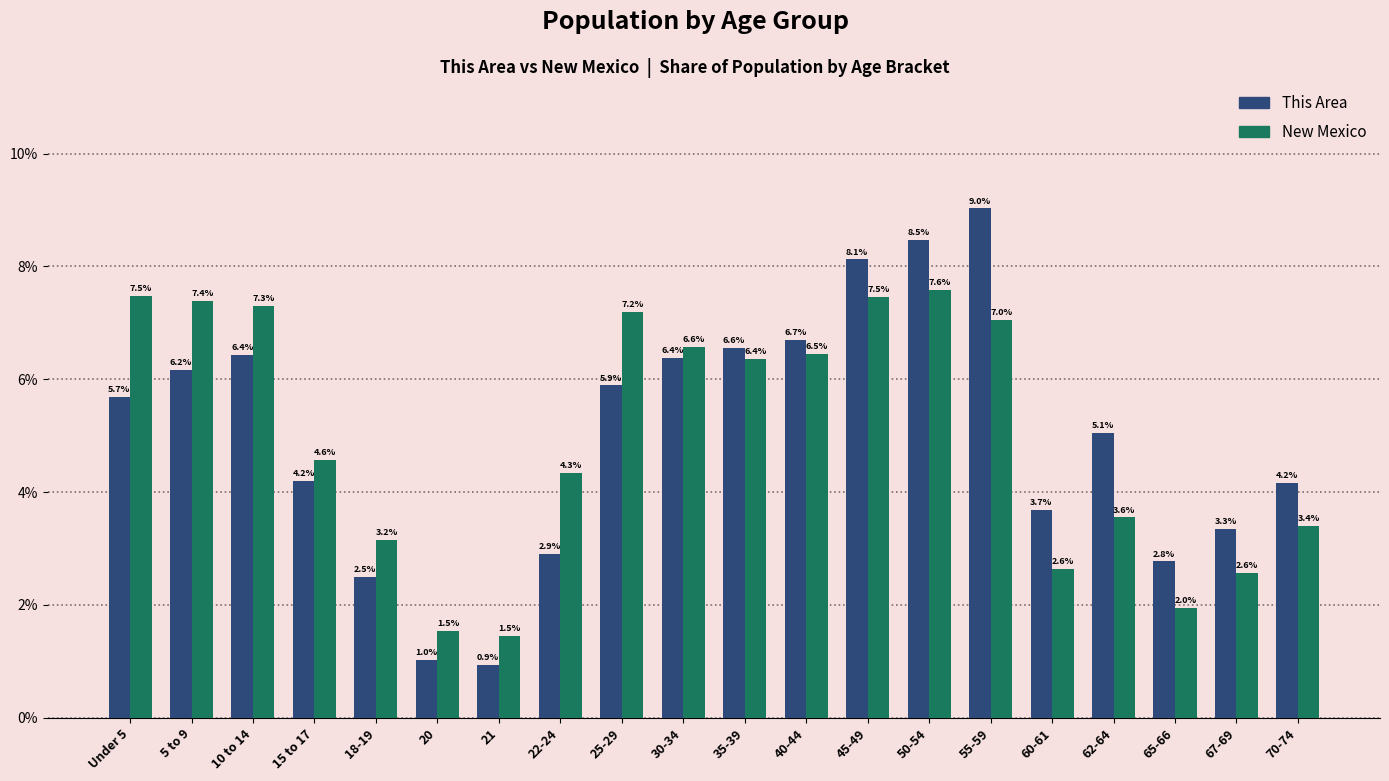

What is the greatest value displayed?

9.0